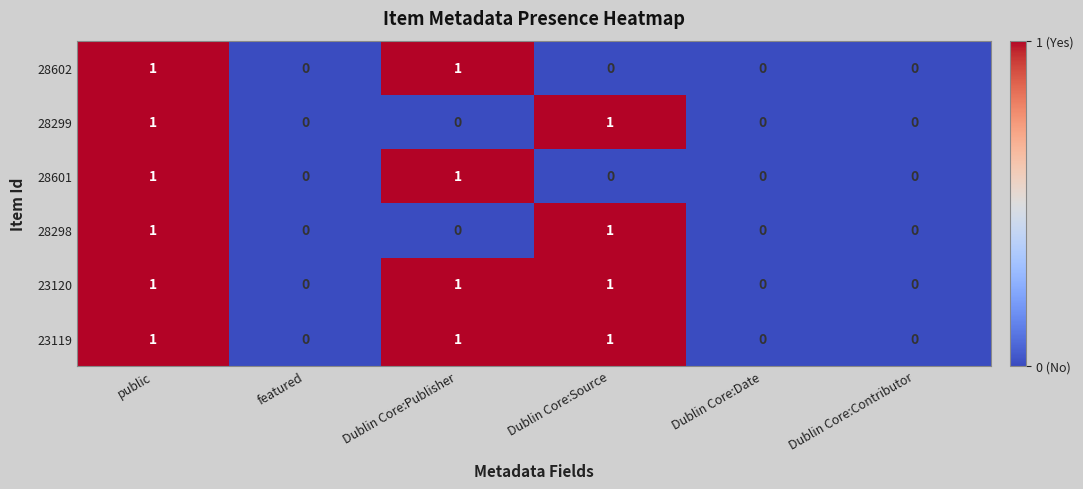

At which category is the sum across all series the highest?

public